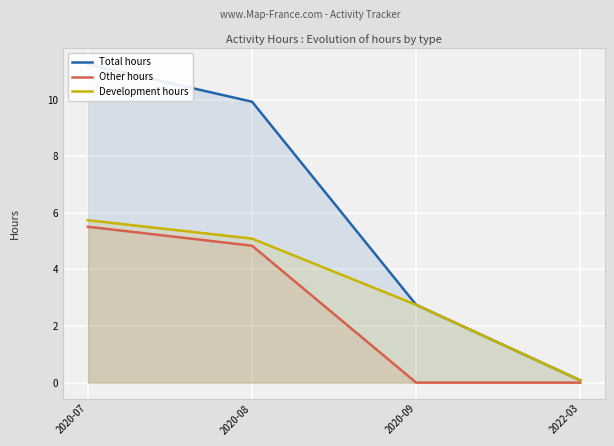

Which label corresponds to the largest value in the chart?

2020-07